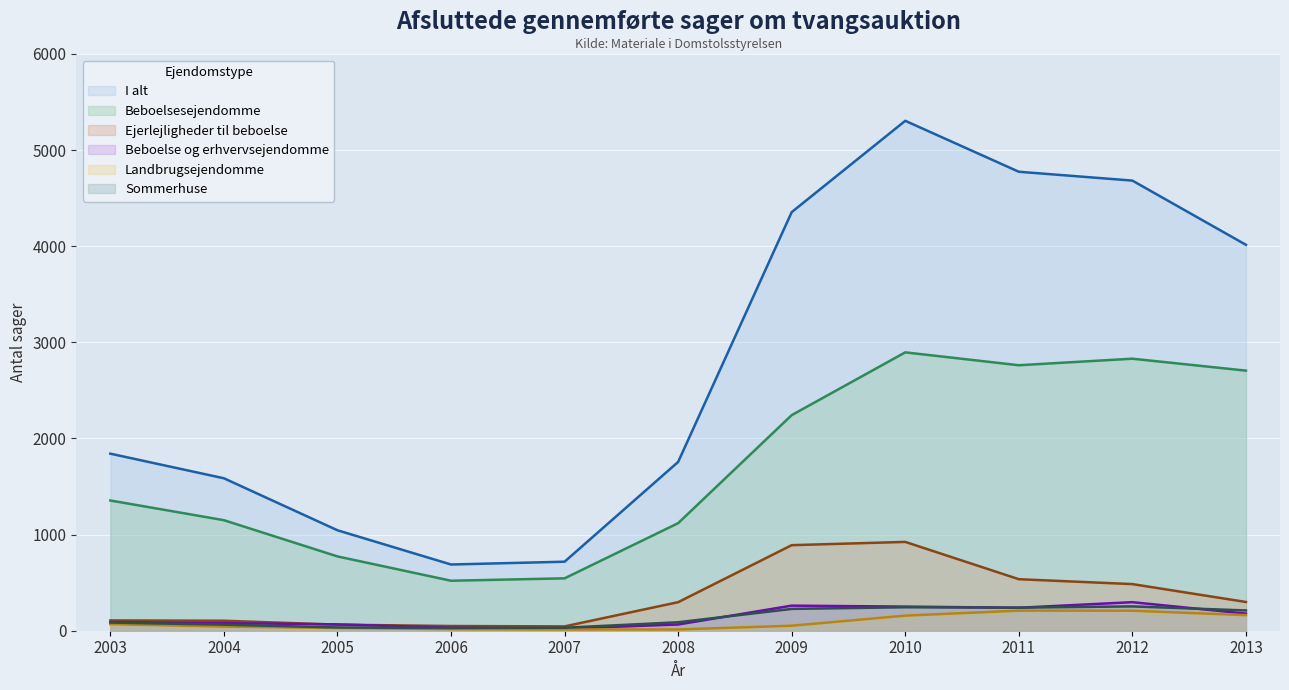

Read the Beboelse og erhvervsejendomme value at 2006.

31